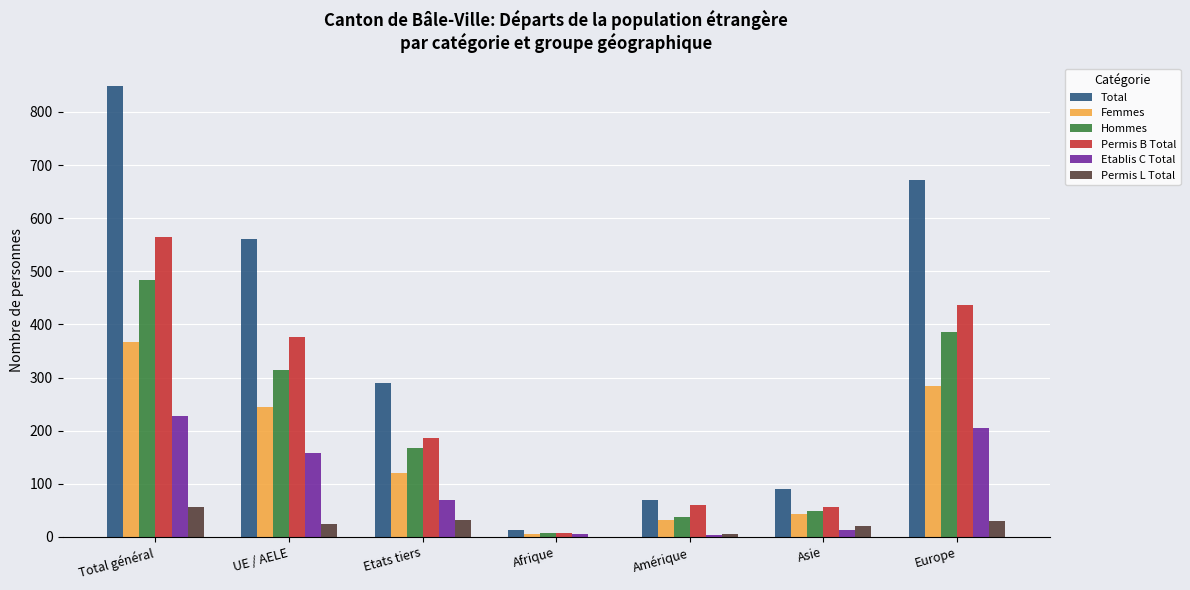

Is it true that Femmes equals 285 at Europe?

True